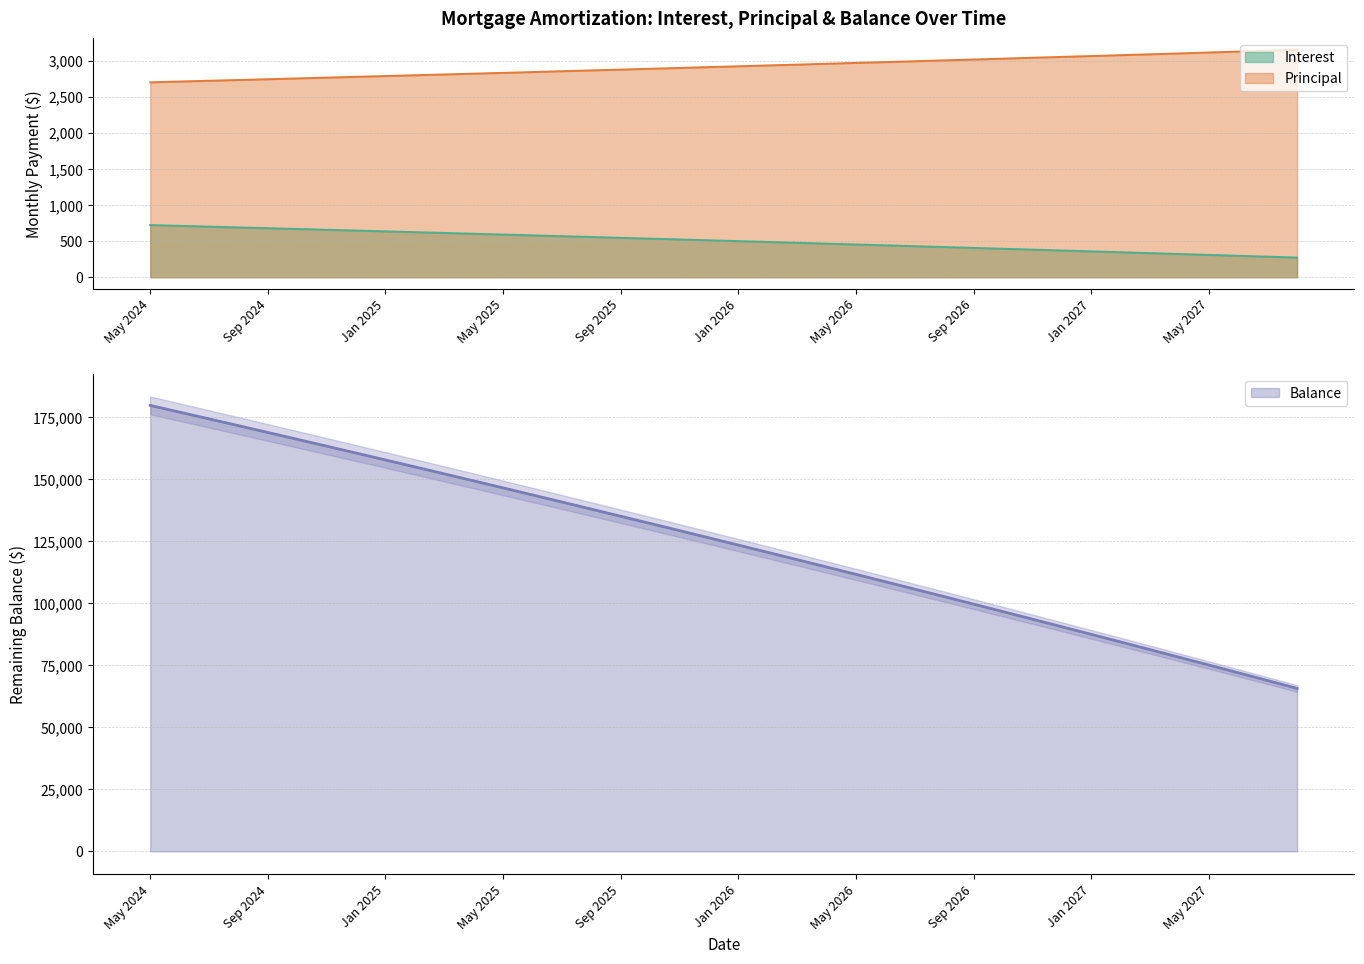

At which label is Balance closest to 122636?

Jan 2026